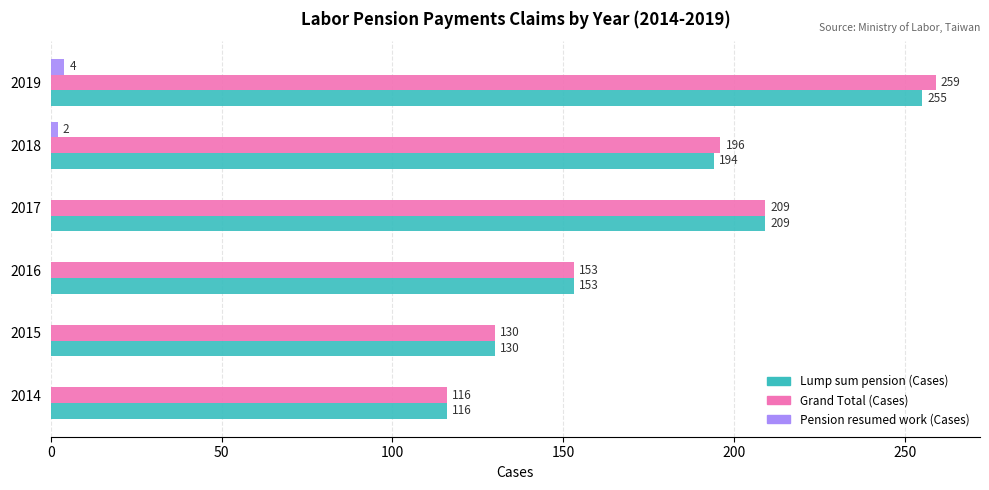

At which category is the sum across all series the highest?

2019